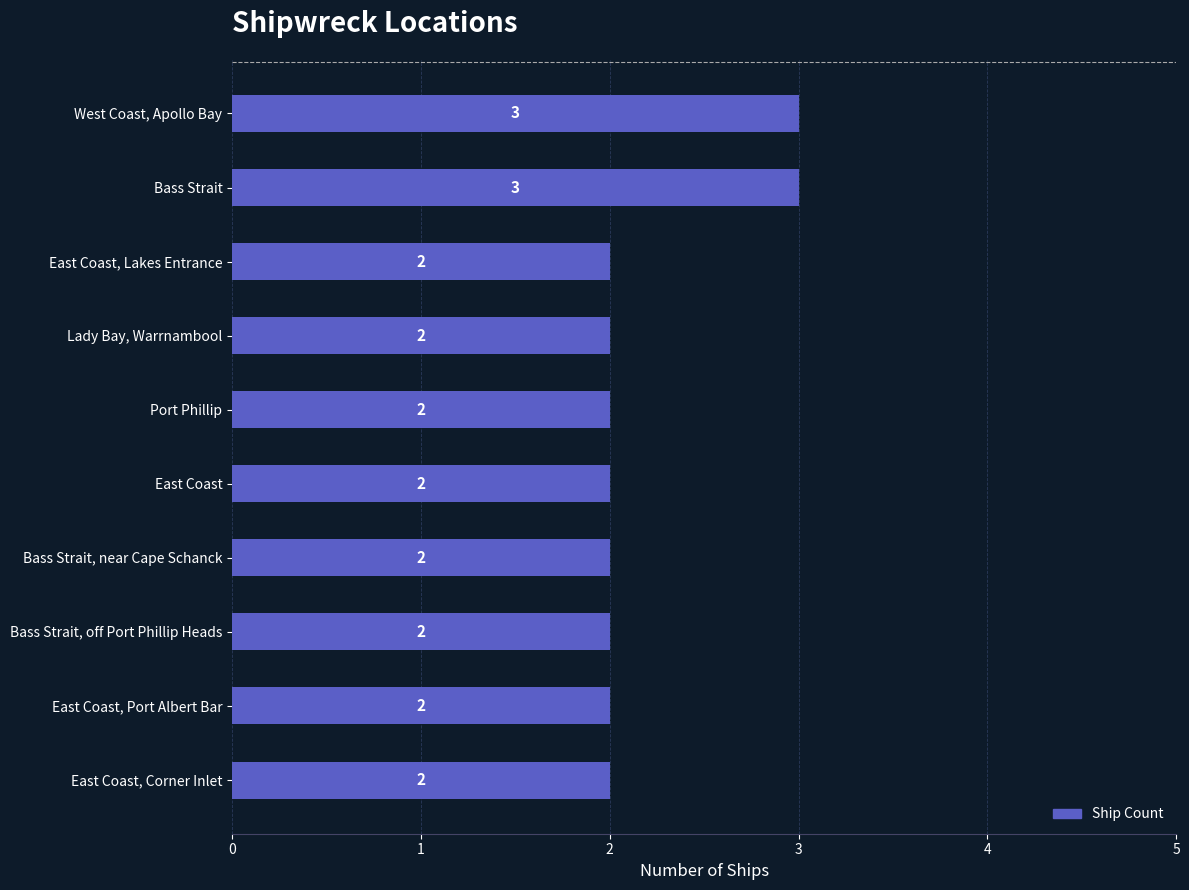

How many values are between 2 and 3?

10